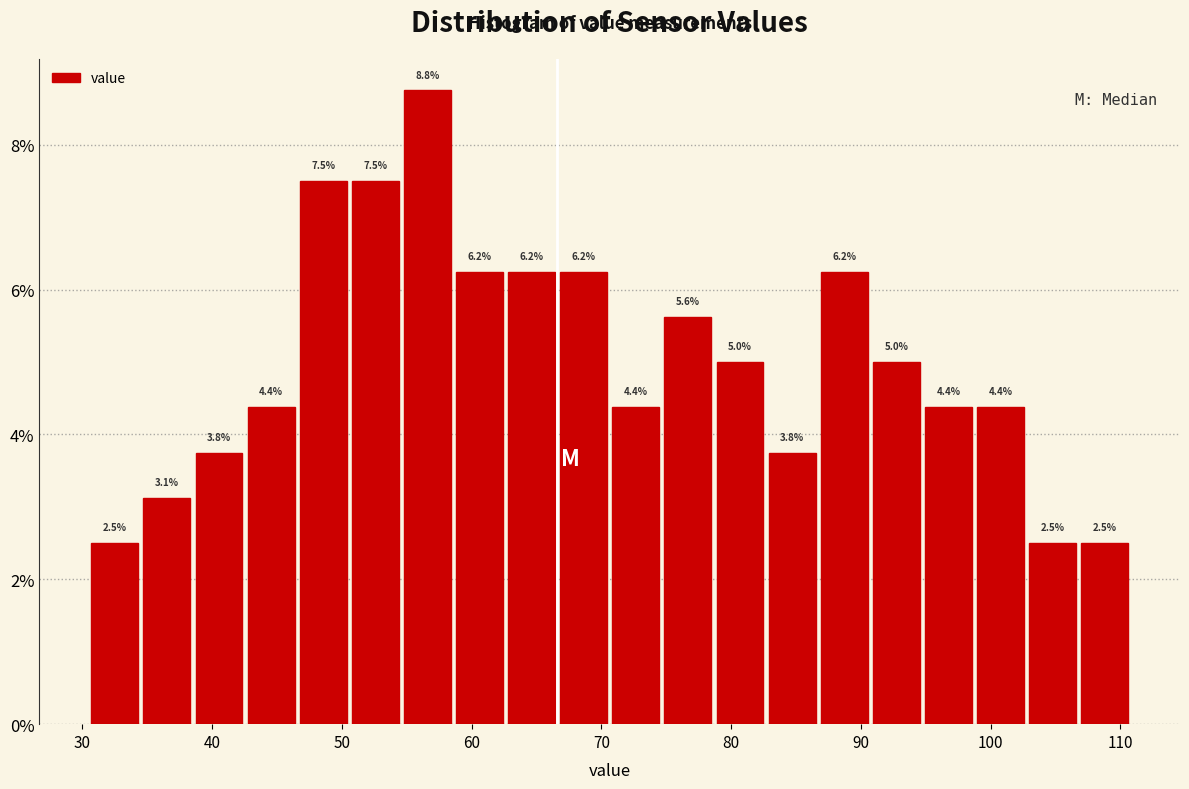

Over which range of the x-axis is the bar tallest?

55 to 59